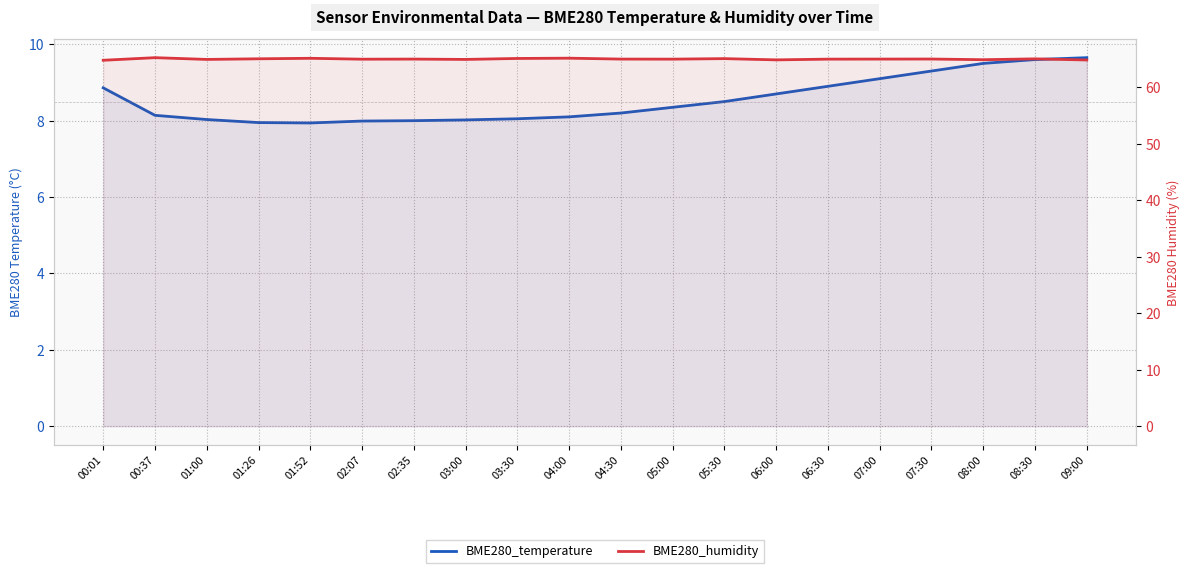

Which category has the highest value in the BME280_humidity series?

00:37